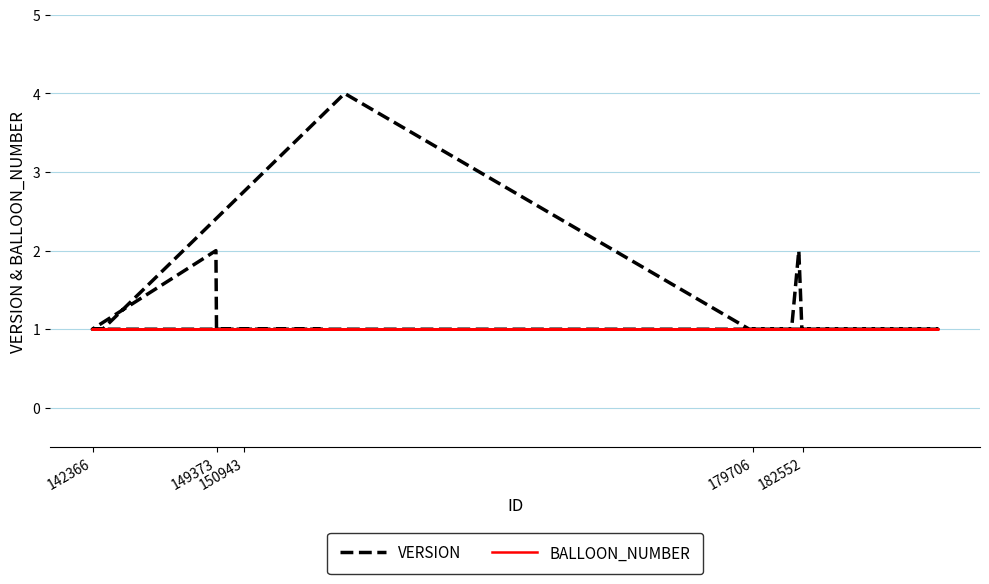

Which series has the largest total across all categories?

VERSION